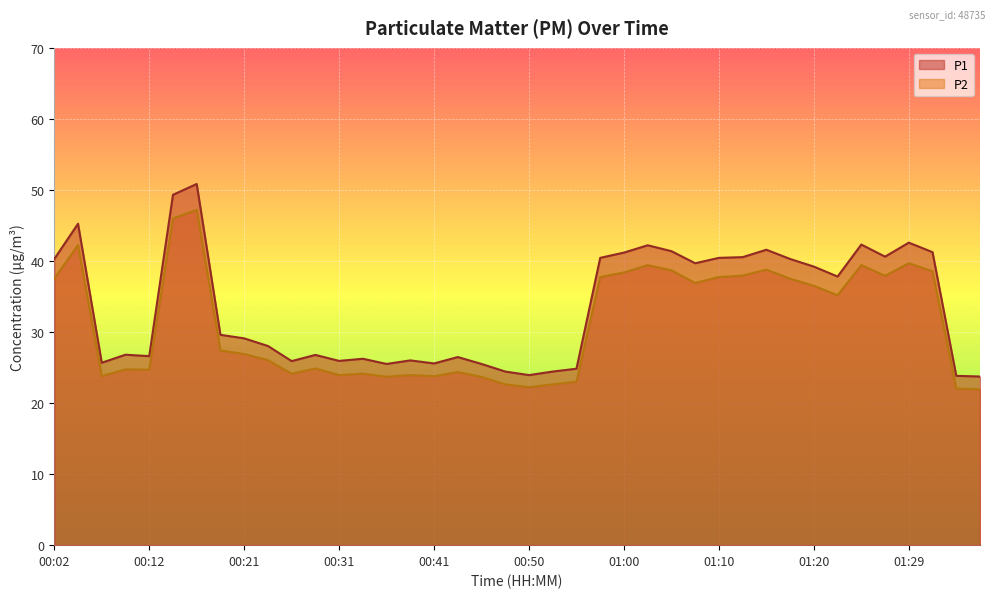

True or false: P2 and P1 intersect in this chart.

False